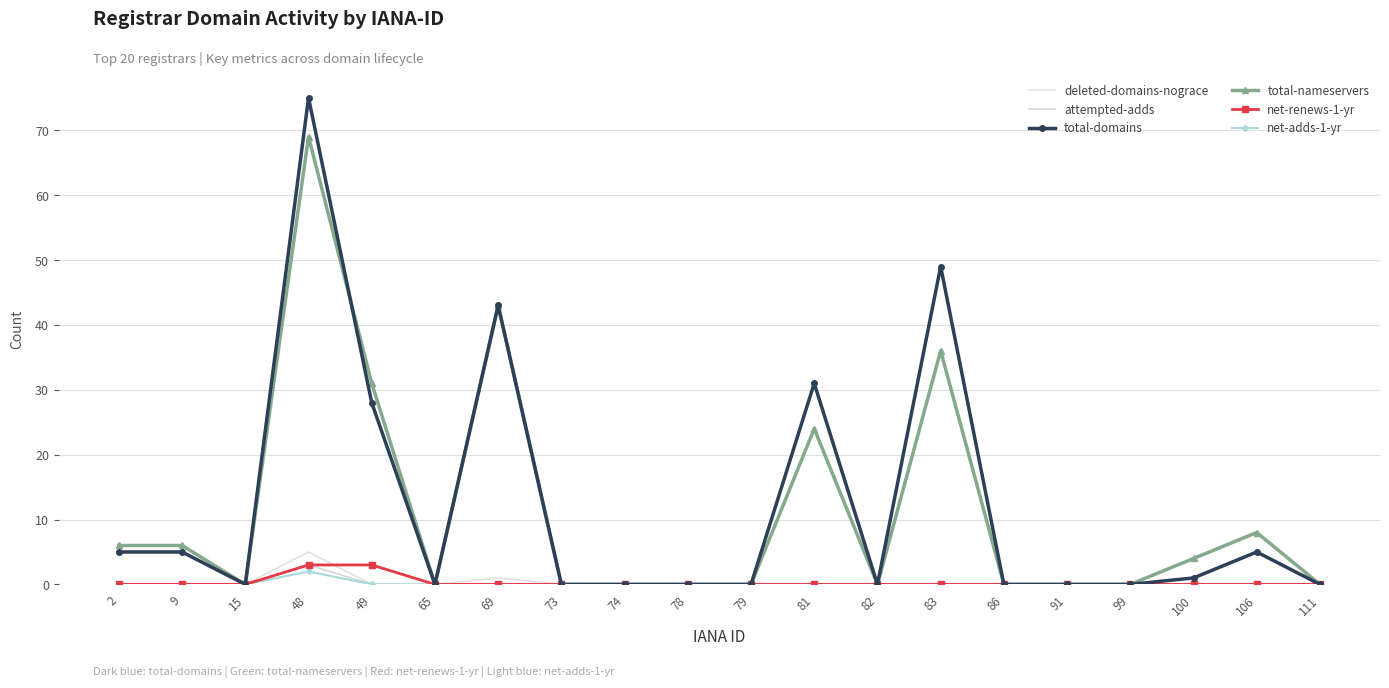

Rank the categories by total-domains value from lowest to highest.

15, 65, 73, 74, 78, 79, 82, 86, 91, 99, 111, 100, 2, 9, 106, 49, 81, 69, 83, 48